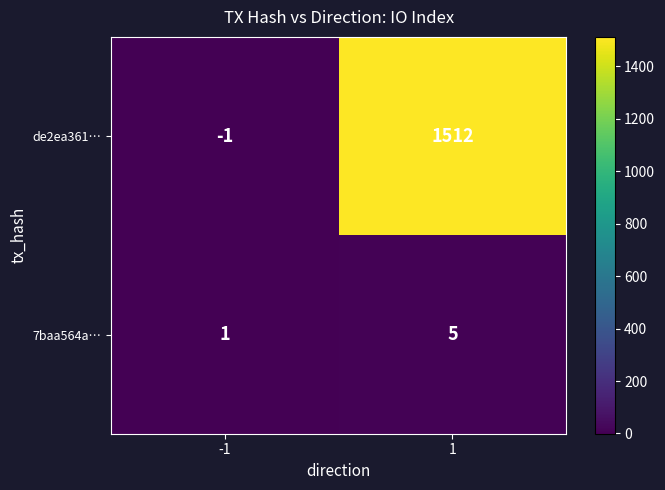

What is the sum of the 7baa564a… values at 1 and -1?

6